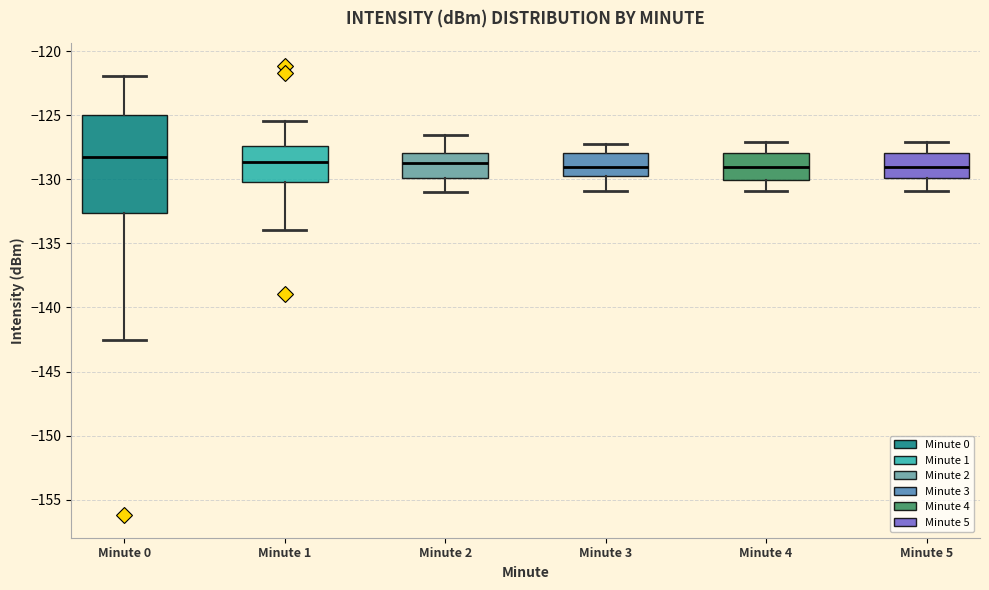

Reading left to right, read every box against the y-axis: the position of its median line, the range the box covers, and the ends of its whiskers. The values are not printed on the chart, so give them approximately, as read against the axis.

Minute 0: median -128.0, box -132.5 to -125.0, whiskers -142.5 to -122.0
Minute 1: median -128.5, box -130.0 to -127.5, whiskers -134.0 to -125.5
Minute 2: median -129.0, box -130.0 to -128.0, whiskers -131.0 to -126.5
Minute 3: median -129.0, box -130.0 to -128.0, whiskers -131.0 to -127.0
Minute 4: median -129.0, box -130.0 to -128.0, whiskers -131.0 to -127.0
Minute 5: median -129.0, box -130.0 to -128.0, whiskers -131.0 to -127.0